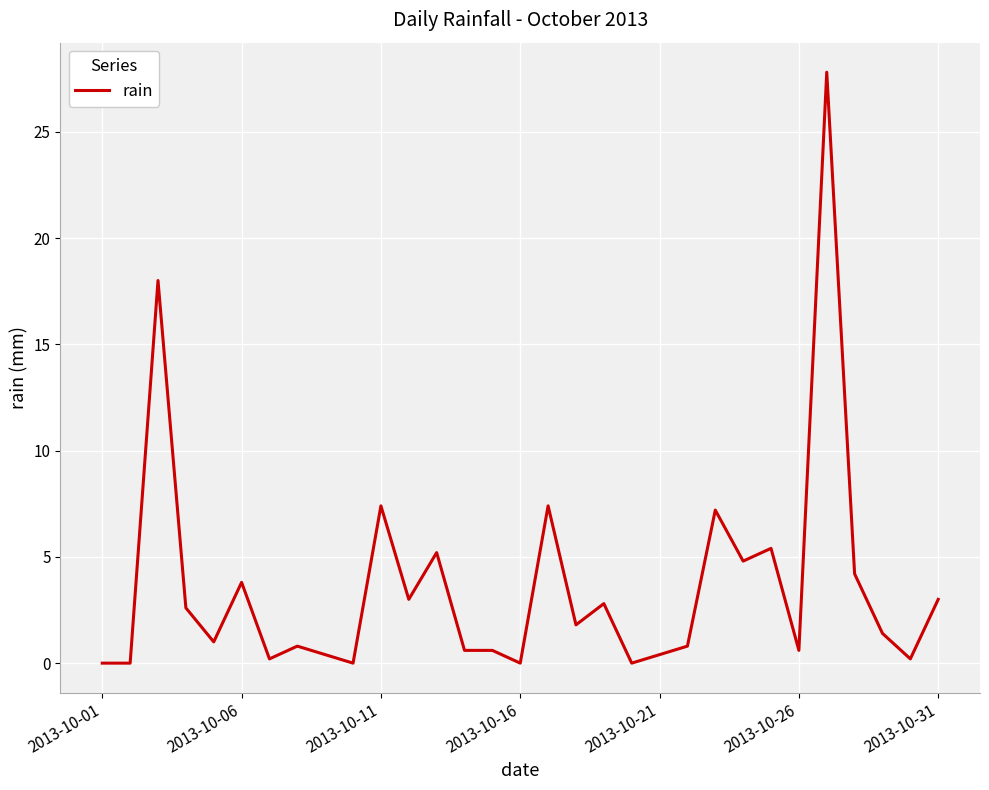

What is the maximum value shown in the chart?

27.8